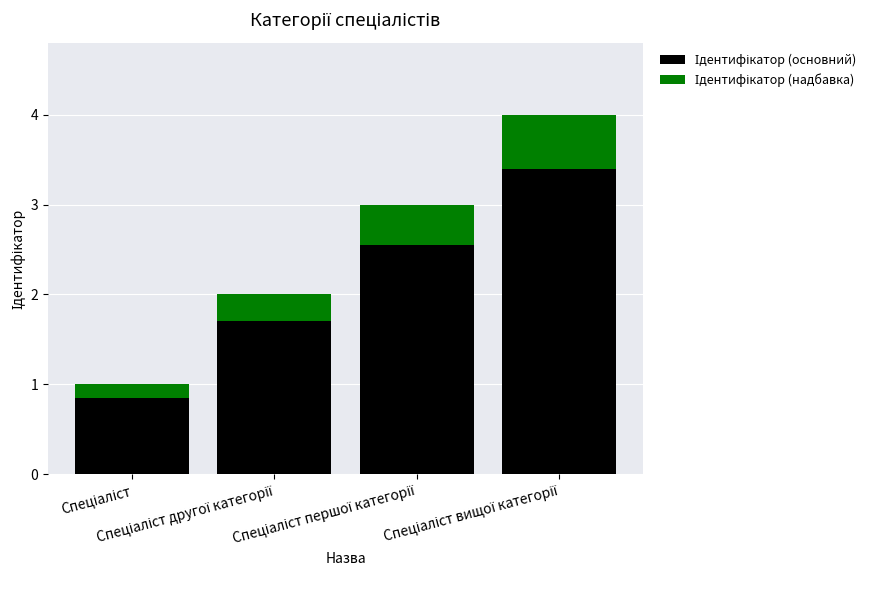

What is the difference between the maximum and minimum values in the Ідентифікатор (основний) series?

2.5